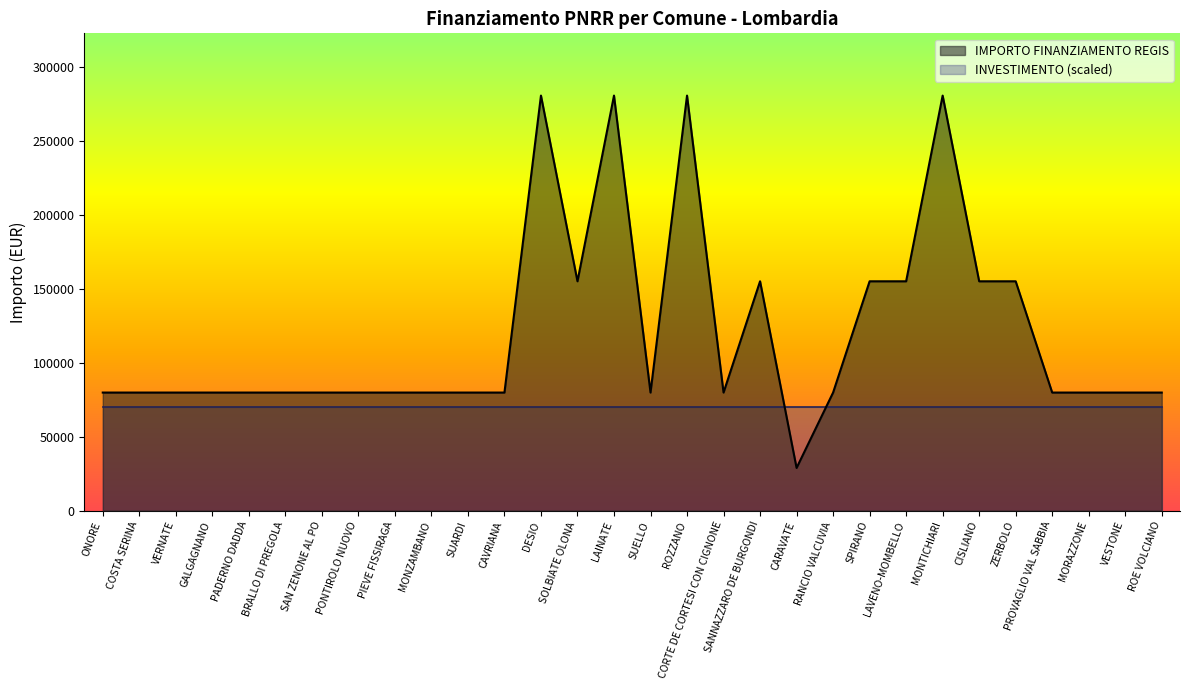

The chart shows a value of 79922 at CAVRIANA. True or false?

True